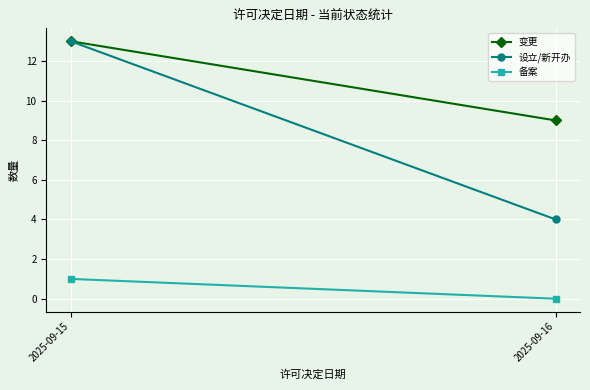

How many series are shown in this chart?

3